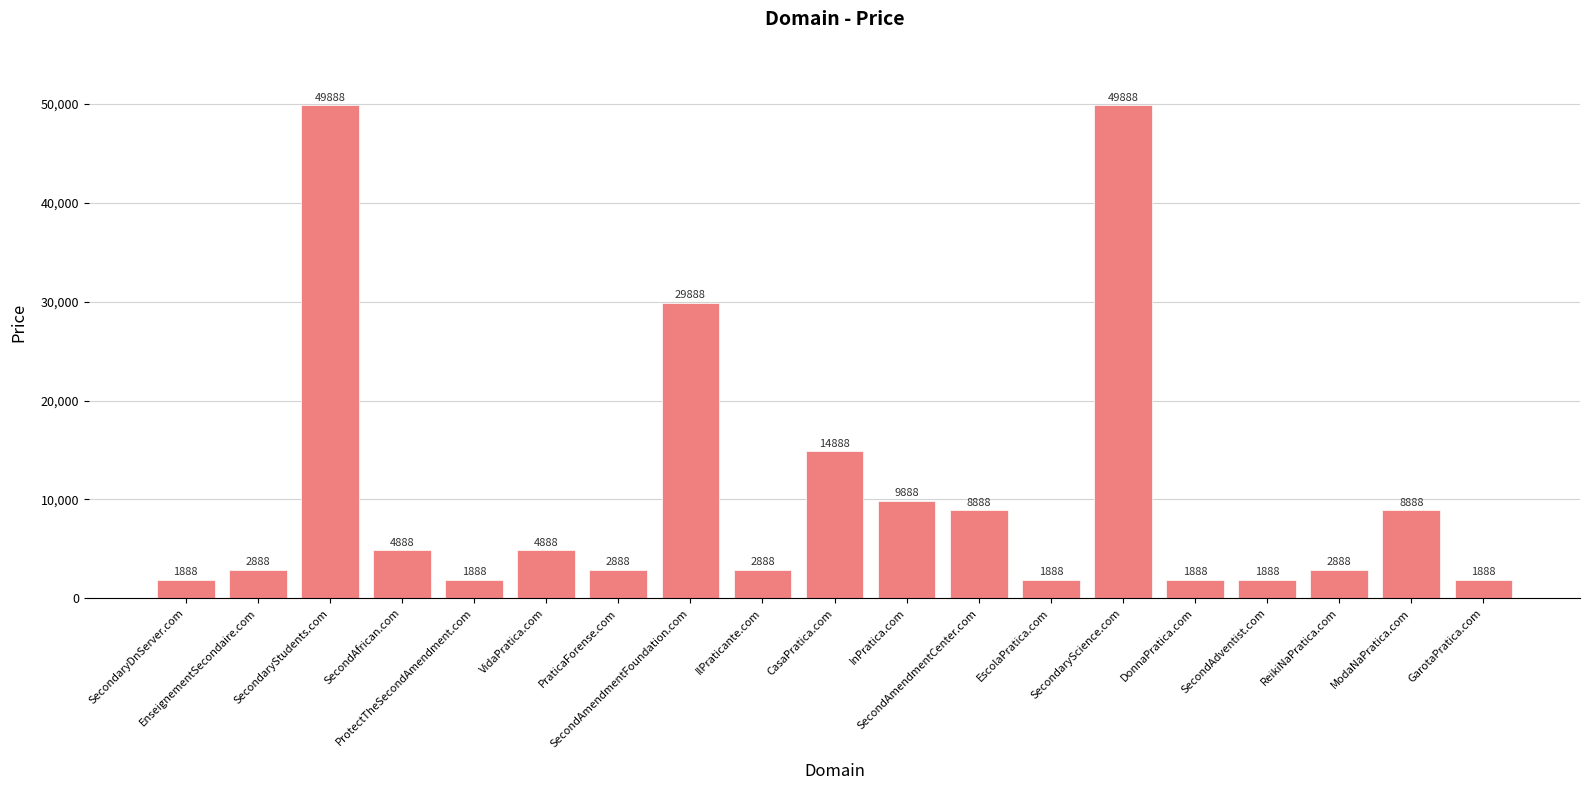

Reading left to right, extract all data points from this chart.

SecondaryDnServer.com=1888	EnseignementSecondaire.com=2888	SecondaryStudents.com=49888	SecondAfrican.com=4888	ProtectTheSecondAmendment.com=1888	VidaPratica.com=4888	PraticaForense.com=2888	SecondAmendmentFoundation.com=29888	IlPraticante.com=2888	CasaPratica.com=14888	InPratica.com=9888	SecondAmendmentCenter.com=8888	EscolaPratica.com=1888	SecondaryScience.com=49888	DonnaPratica.com=1888	SecondAdventist.com=1888	ReikiNaPratica.com=2888	ModaNaPratica.com=8888	GarotaPratica.com=1888